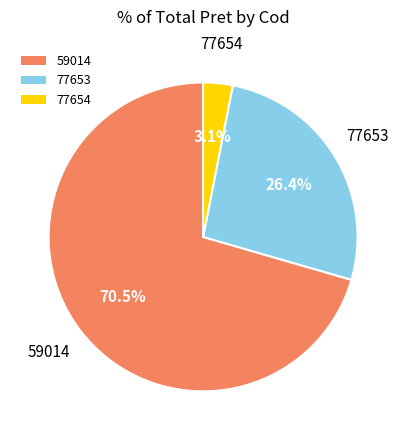

Which category accounts for the majority?

59014